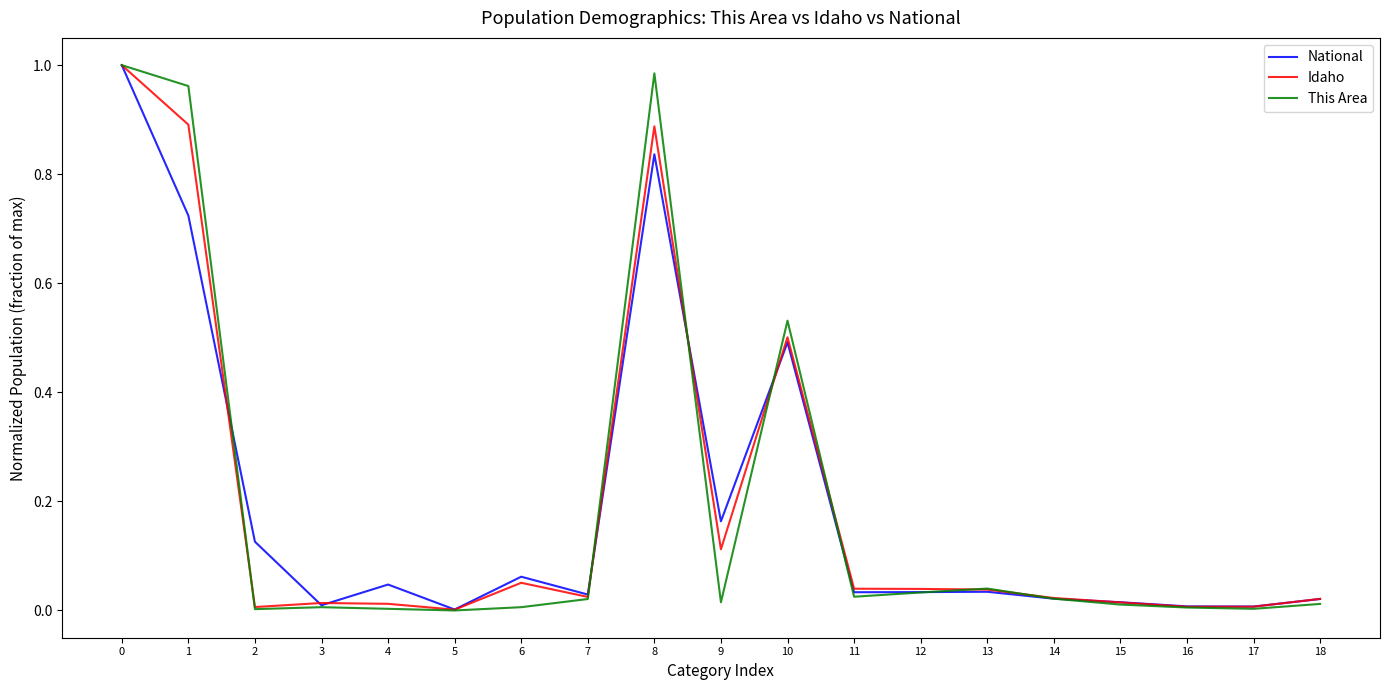

True or false: National has a value of 0.0 at 3.

True